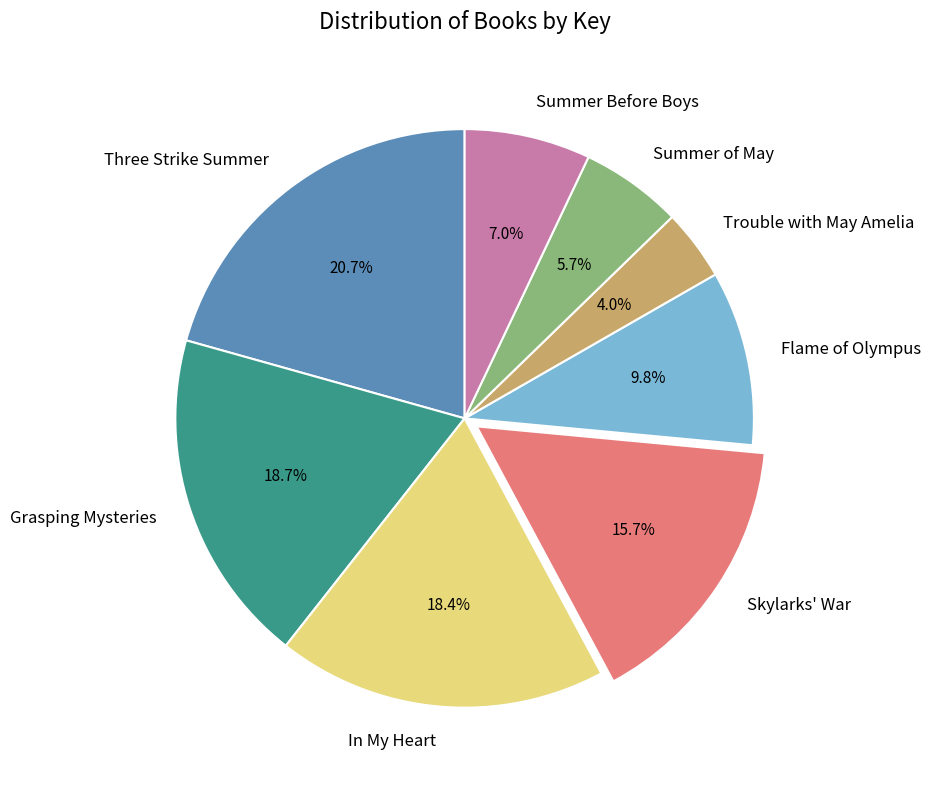

How many slices are in this pie chart?

8